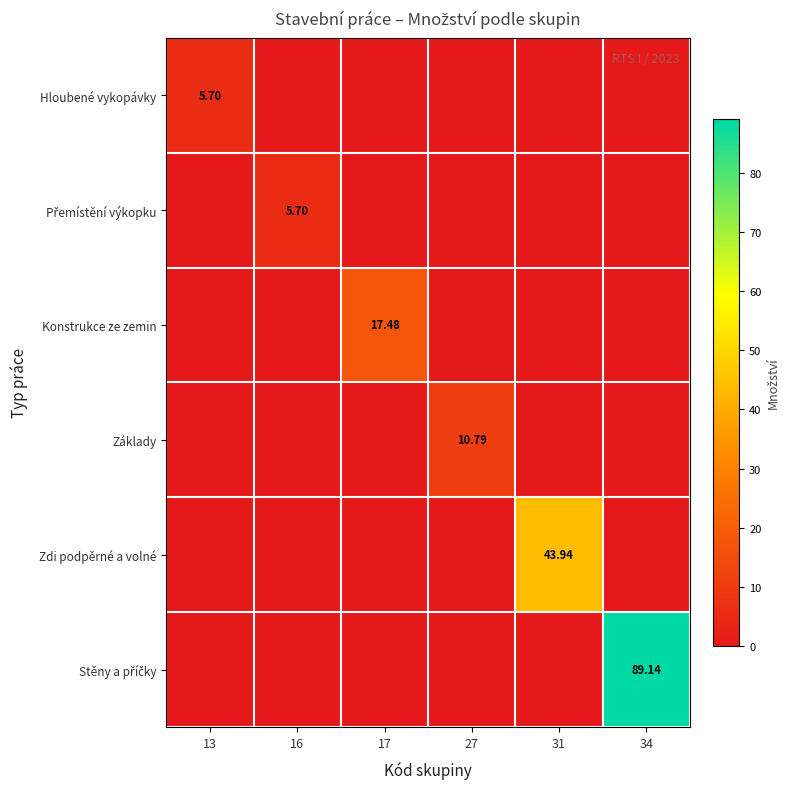

At which label is Konstrukce ze zemin closest to 8?

13